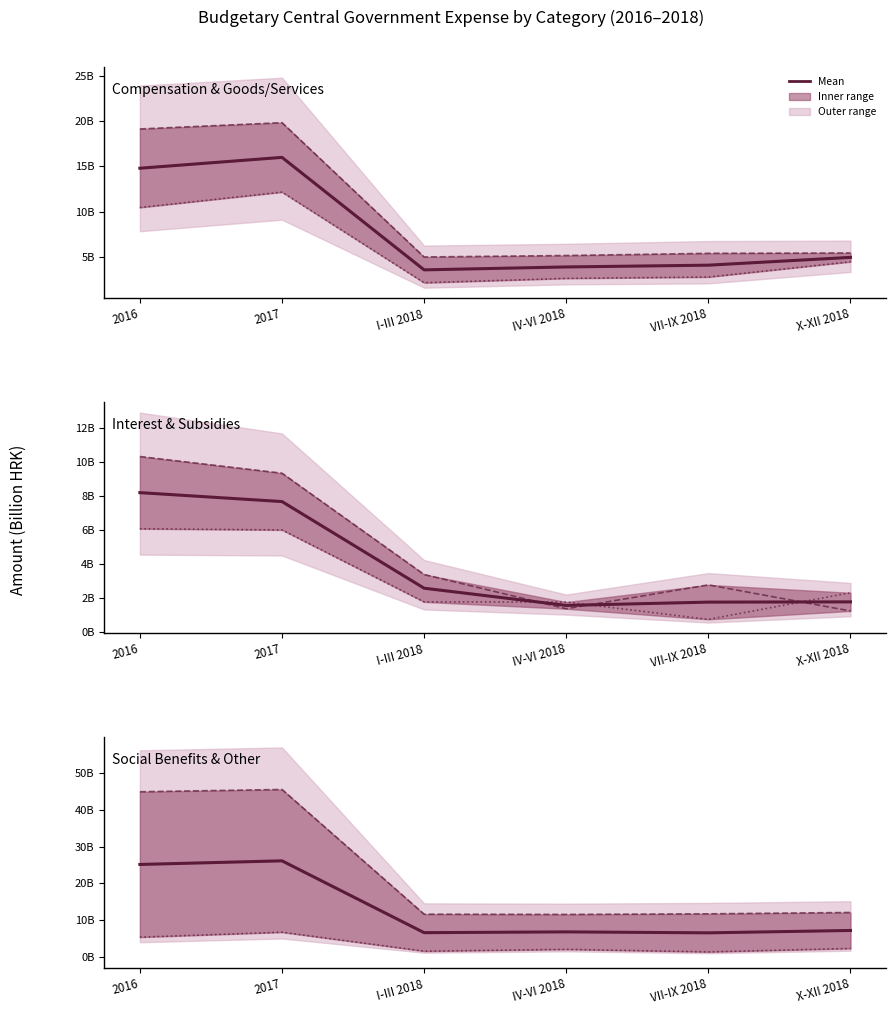

What is the average value of the Other expense series?

3.4